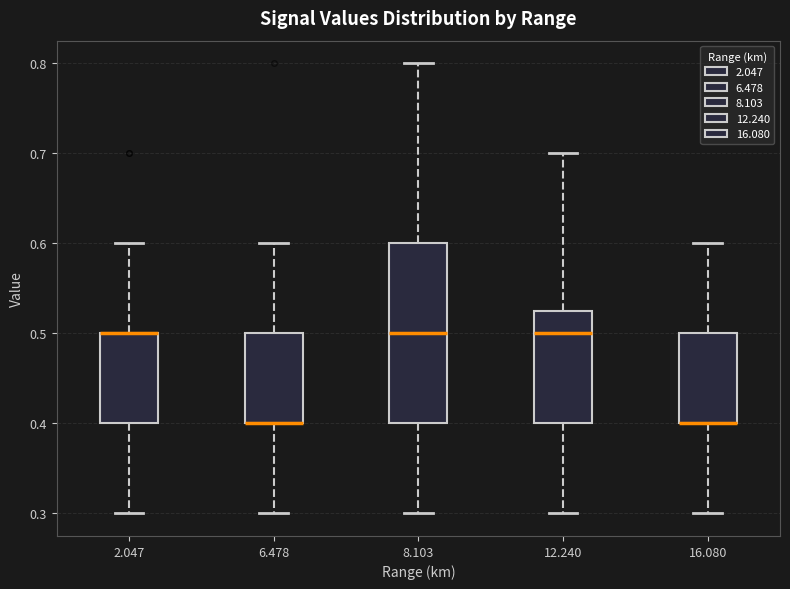

Reading left to right, transcribe this box plot: for each box, give where its median line is, the range the box spans, and where its two whiskers end, as read against the y-axis. The values are not printed on the chart, so give them approximately, as read against the axis.

2.047: median 0.50 (drawn on the box's upper edge), box 0.40 to 0.50, whiskers 0.30 to 0.60
6.478: median 0.40 (drawn on the box's lower edge), box 0.40 to 0.50, whiskers 0.30 to 0.60
8.103: median 0.50, box 0.40 to 0.60, whiskers 0.30 to 0.80
12.240: median 0.50, box 0.40 to 0.53, whiskers 0.30 to 0.70
16.080: median 0.40 (drawn on the box's lower edge), box 0.40 to 0.50, whiskers 0.30 to 0.60